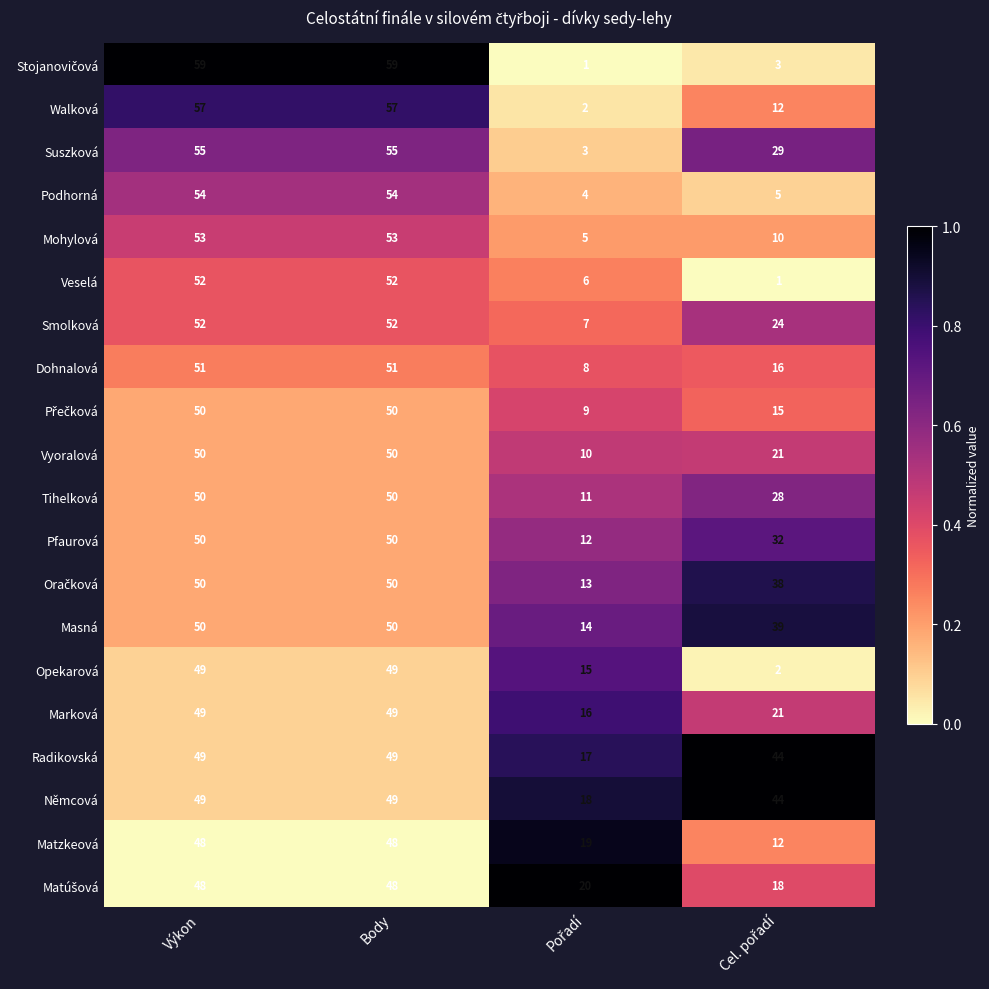

How many Tihelková values are between 28 and 50?

3